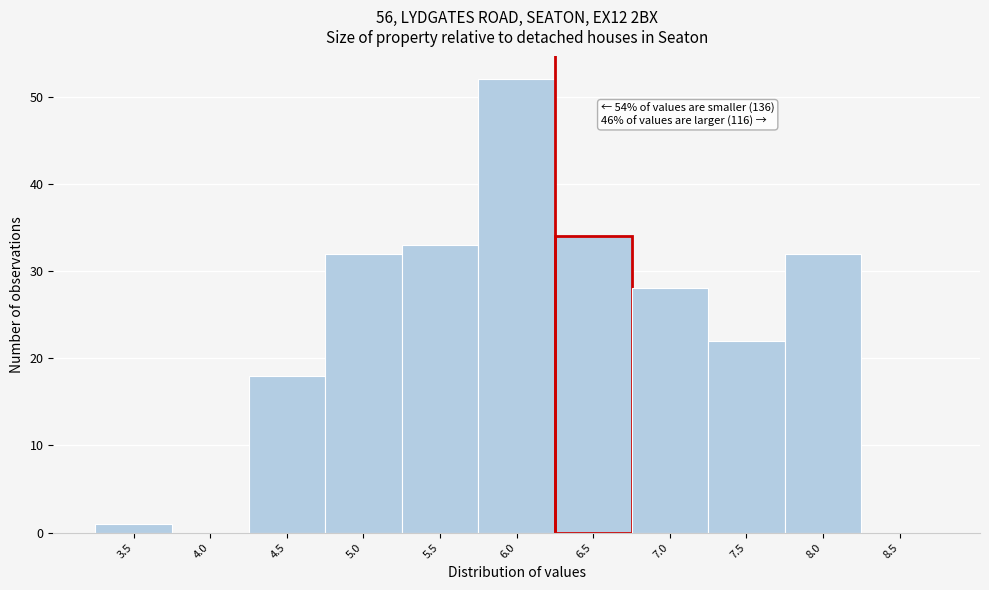

Reading left to right, list all the values displayed in this chart.

3.5=1	4.0=0	4.5=18	5.0=32	5.5=33	6.0=52	6.5=34	7.0=28	7.5=22	8.0=32	8.5=0